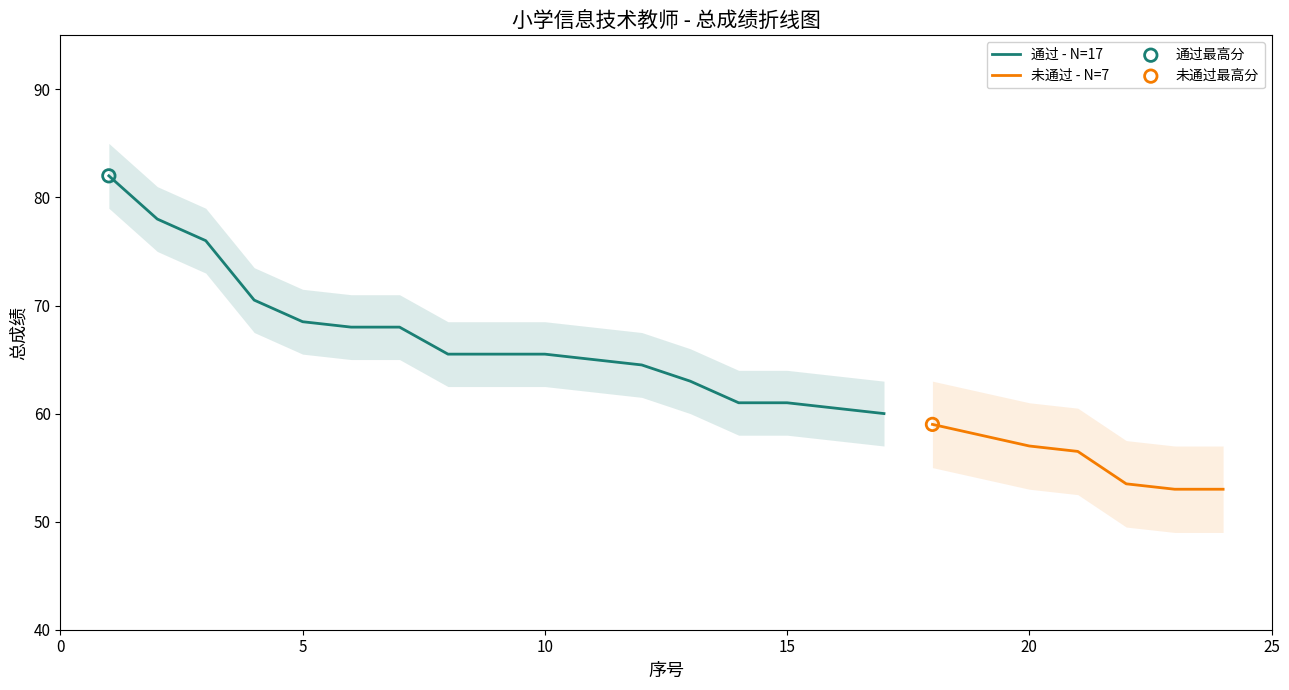

What is the change in value from 8 to 19?

-7.5